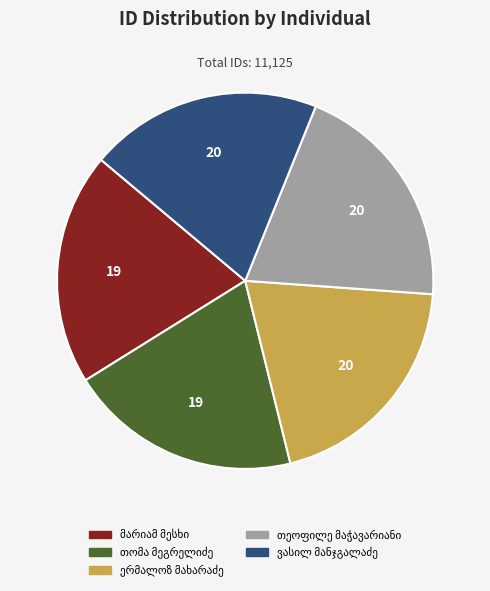

Count the number of slices in the pie.

5